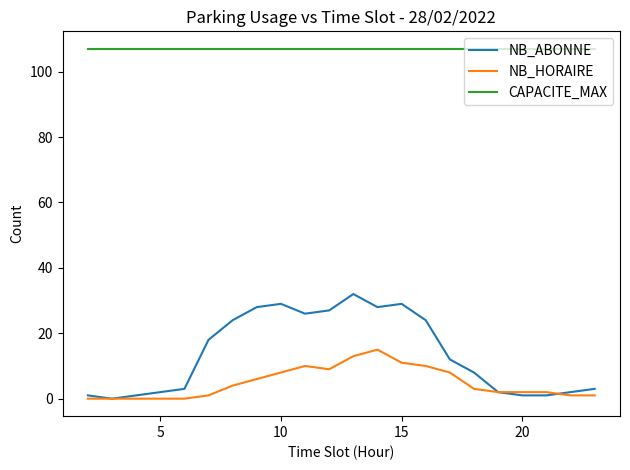

Reading left to right, what are all the values shown in this chart?

NB_ABONNE: 1	0	1	2	3	18	24	28	29	26	27	32	28	29	24	12	8	2	1	1	2	3
NB_HORAIRE: 0	0	0	0	0	1	4	6	8	10	9	13	15	11	10	8	3	2	2	2	1	1
CAPACITE_MAX: 107	107	107	107	107	107	107	107	107	107	107	107	107	107	107	107	107	107	107	107	107	107